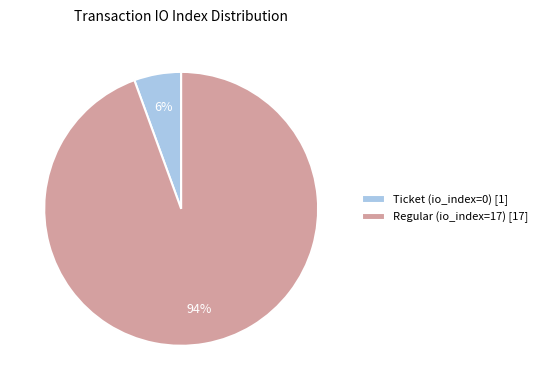

How many segments does this pie chart have?

2